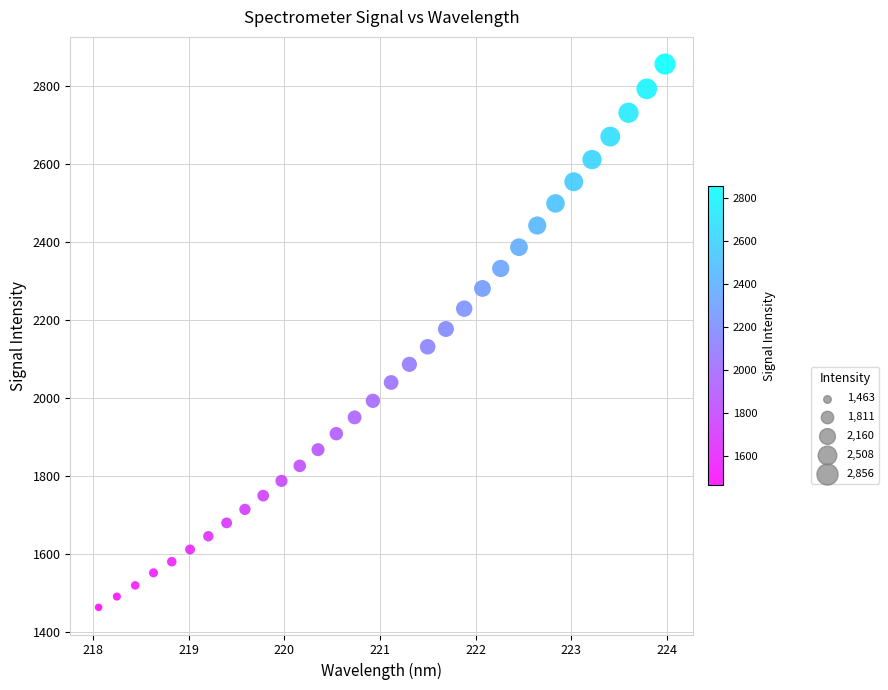

What is the range of X values (max minus min)?

5.9